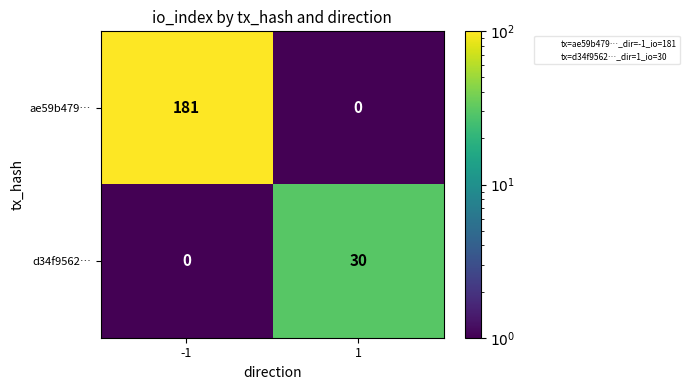

What is the spread (max minus min) of values at 1?

30